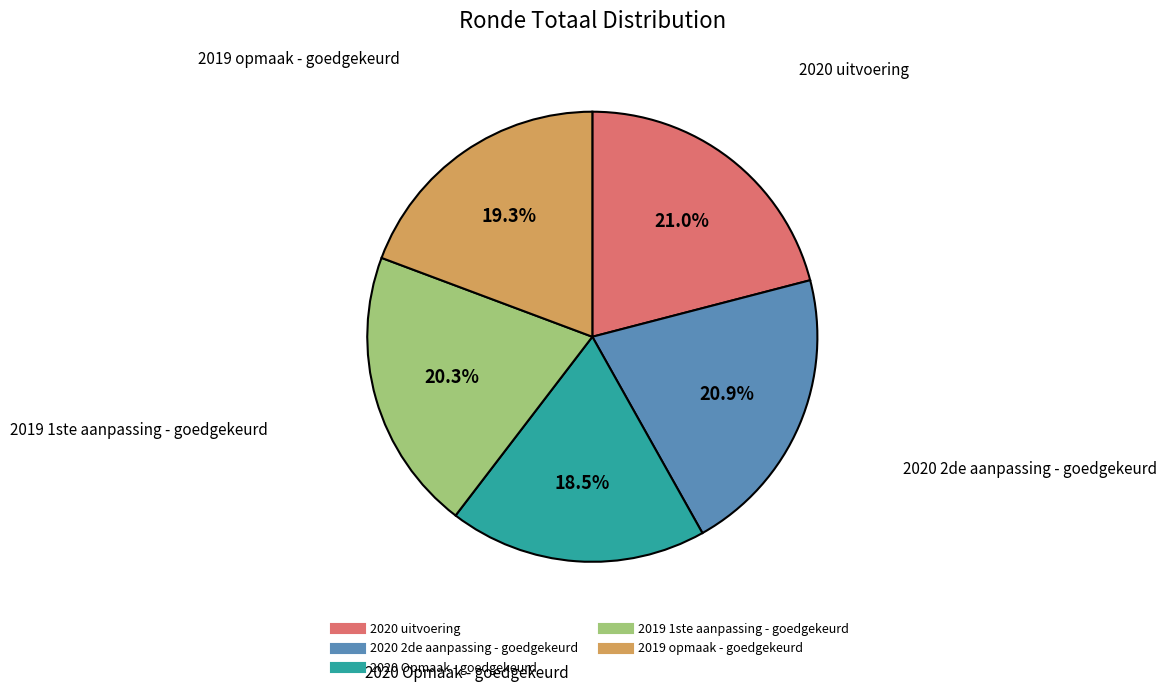

How many slices are in this pie chart?

5